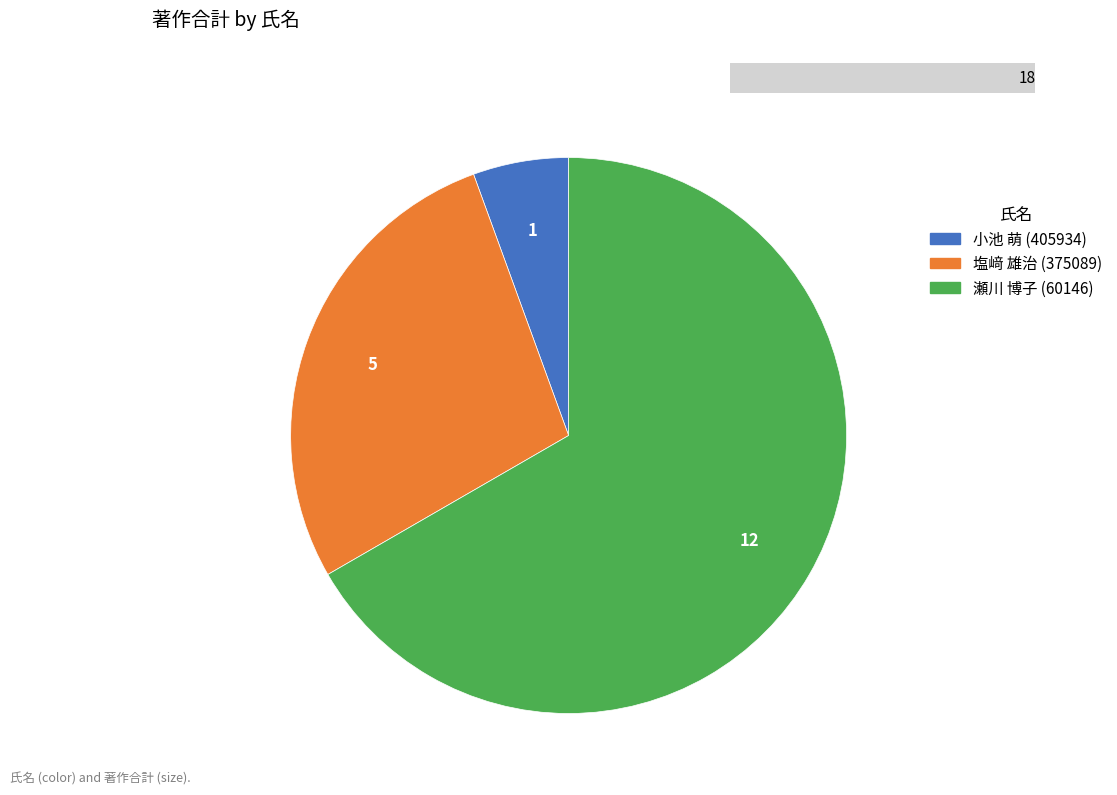

Which has a higher value, 瀬川 博子 (60146) or 小池 萌 (405934)?

瀬川 博子 (60146)